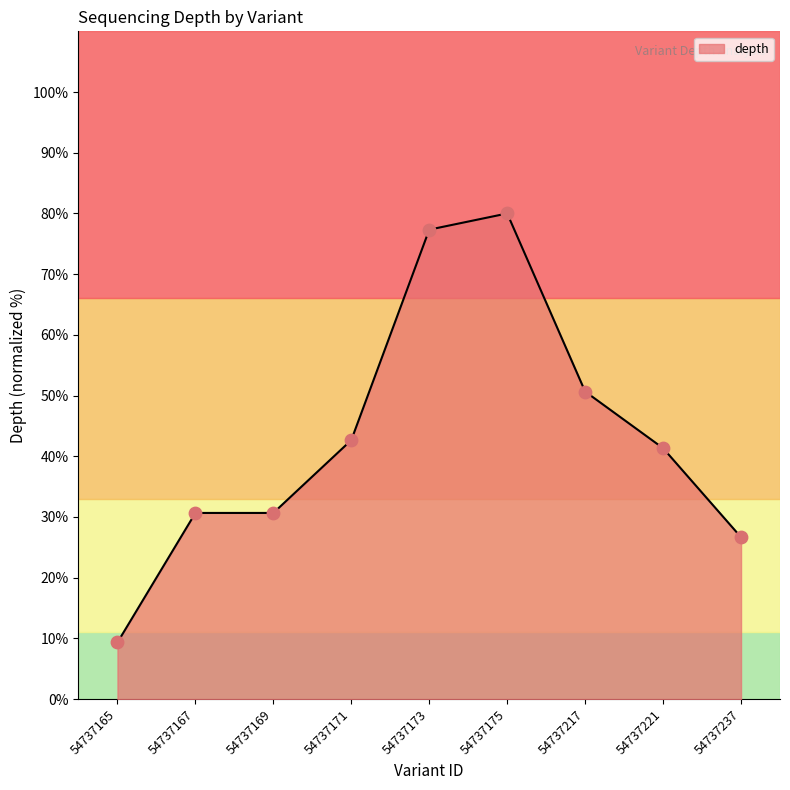

Approximately how many times larger is the value at 54737221 compared to 54737165?

4.4